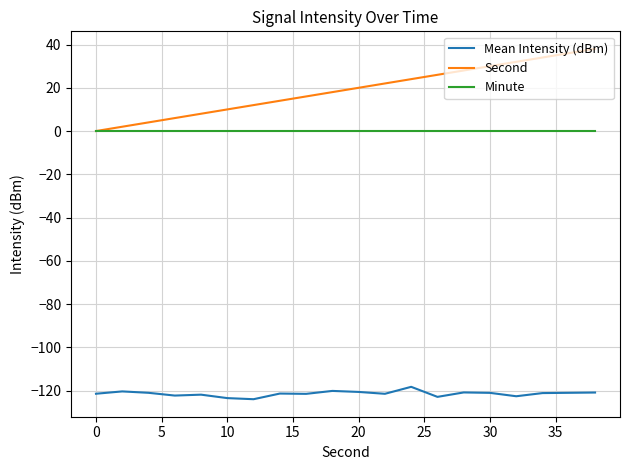

Which series has the widest spread of values?

Second